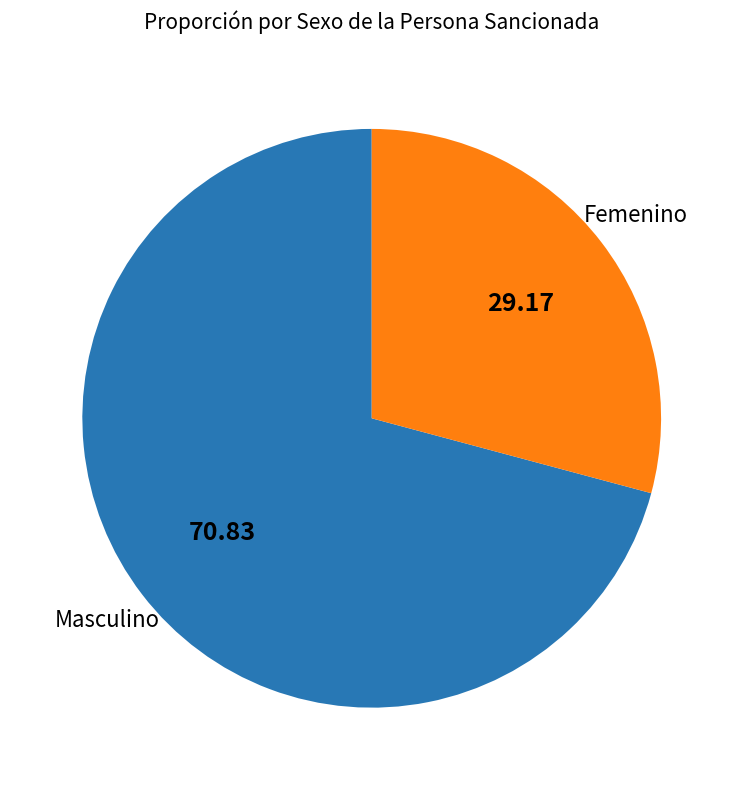

Is there any slice that represents more than half of the pie?

Yes